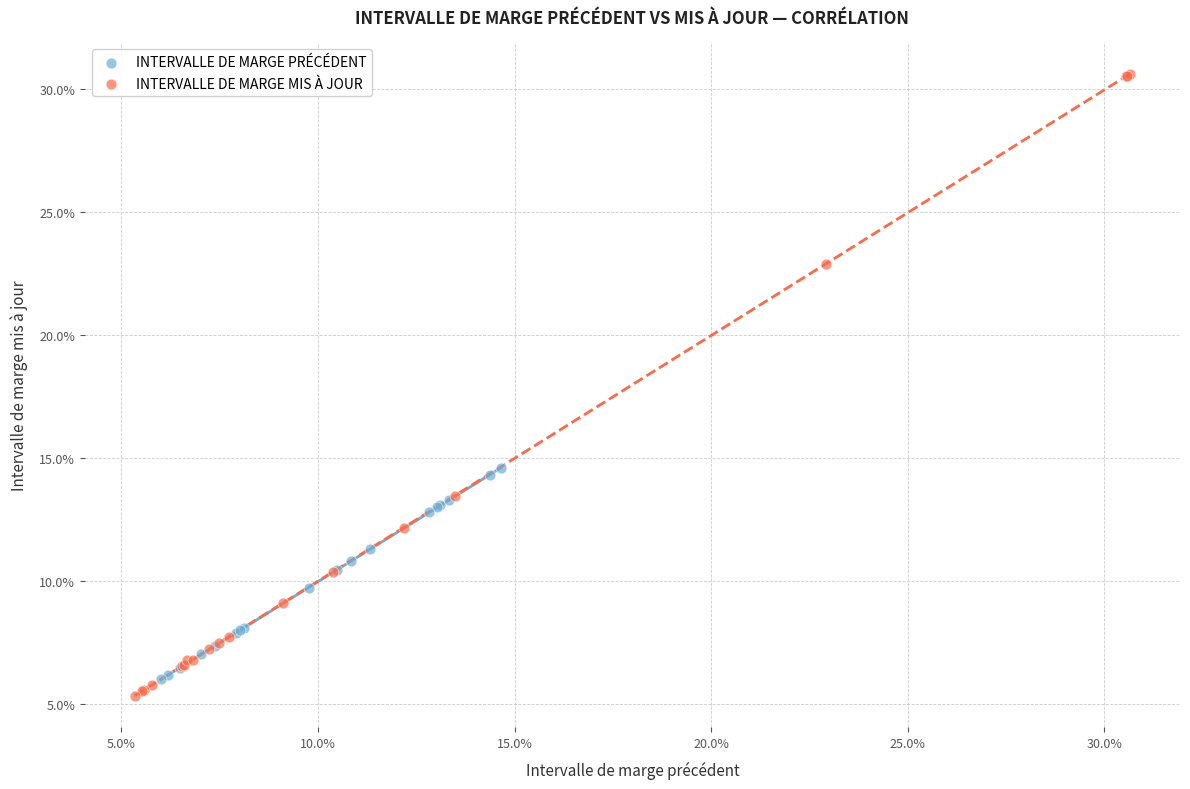

What are all the series names shown in the legend?

INTERVALLE DE MARGE PRÉCÉDENT, INTERVALLE DE MARGE MIS À JOUR